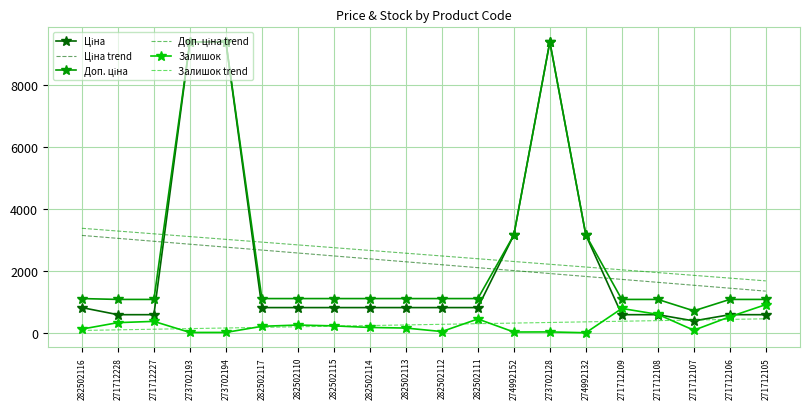

Is it true that Залишок equals 790.0 at 271712109?

True